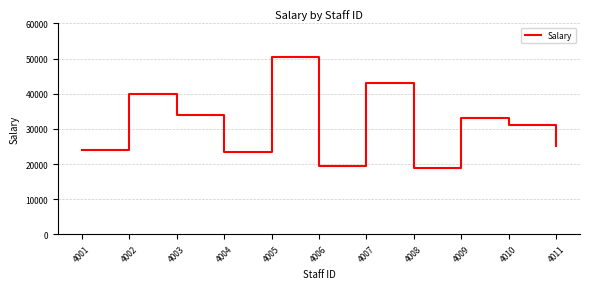

Which has a higher value, 4010 or 4005?

4005